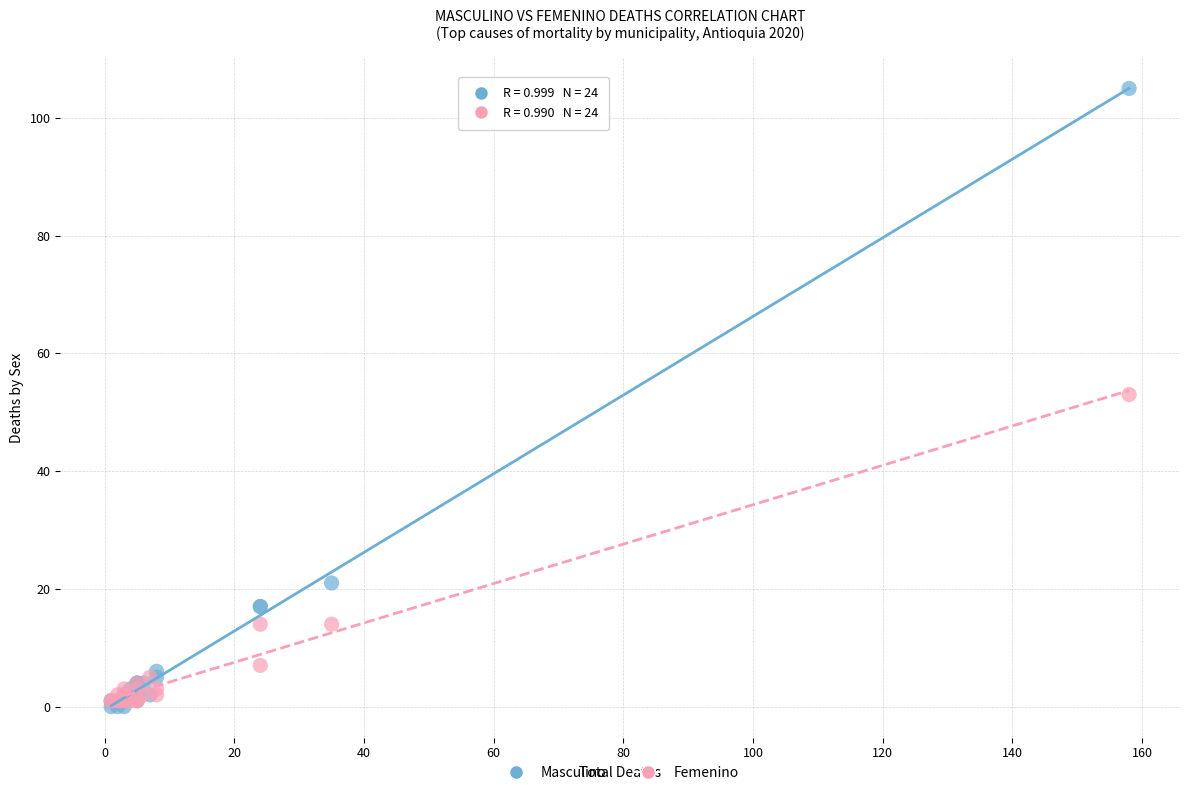

Which series contains the lowest Y value?

Masculino